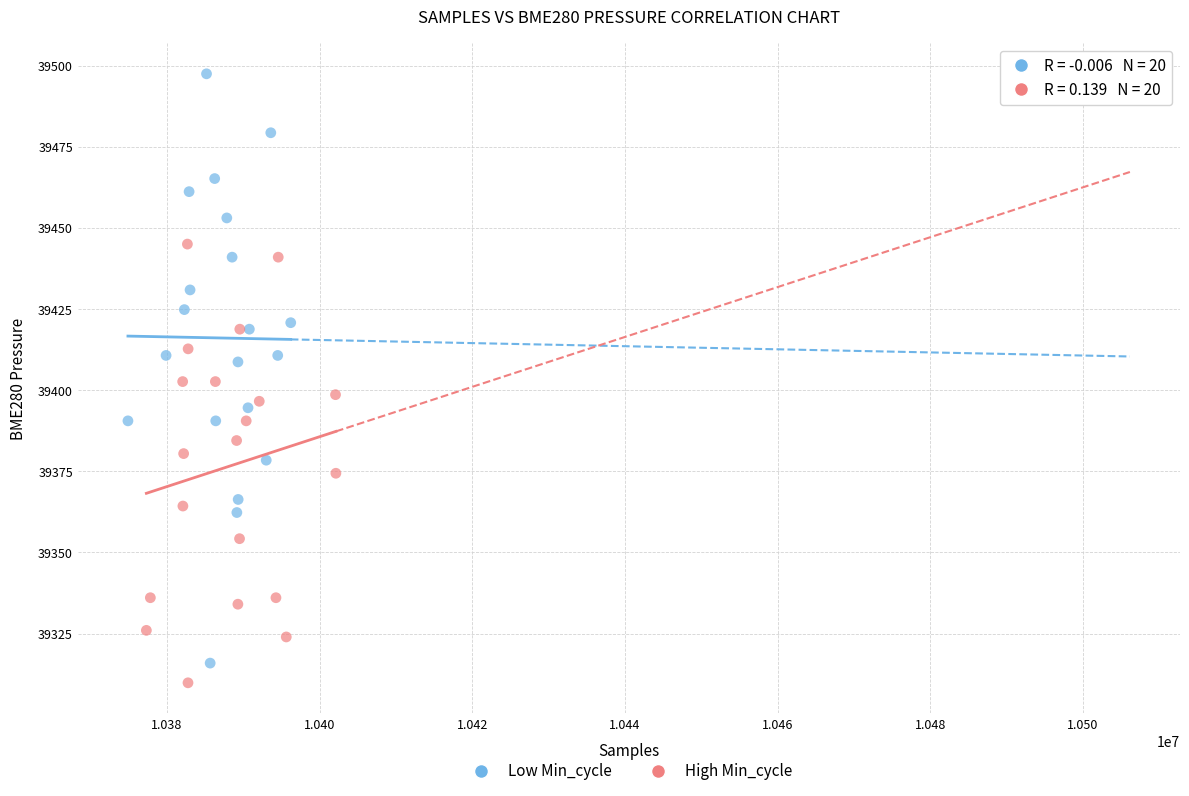

Which series has the largest Y range (max minus min)?

Low Min_cycle